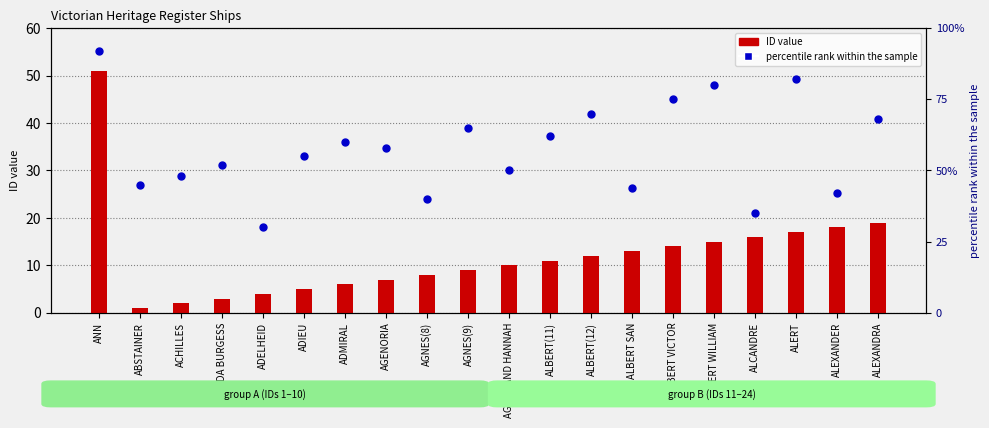

Is the value of ID value at ALBERT WILLIAM greater than the value of percentile rank within the sample at AGNES AND HANNAH?

No